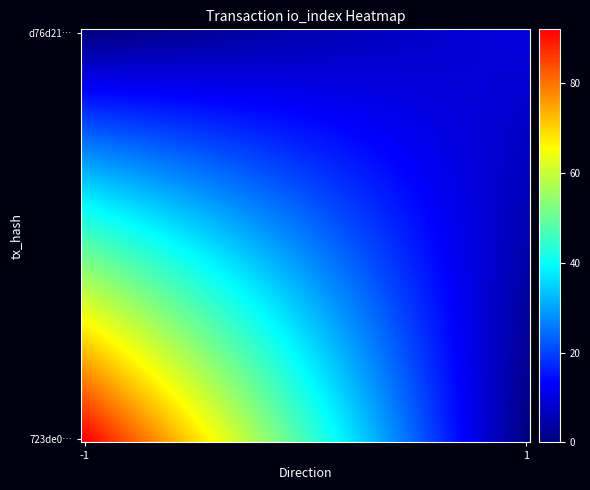

At how many categories does at least one series exceed 87?

1